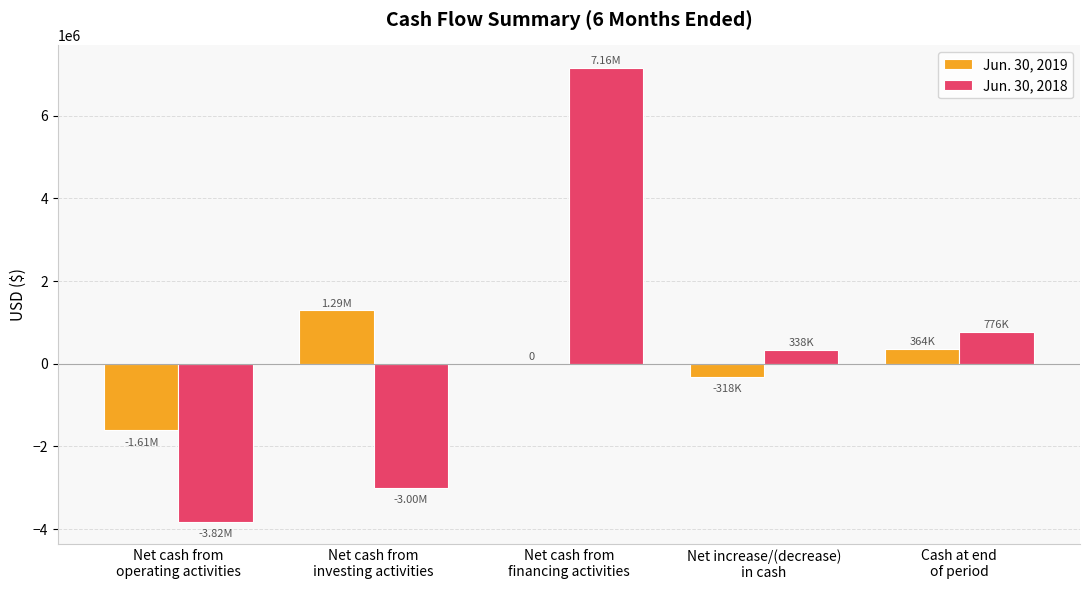

How many groups of bars are there?

5